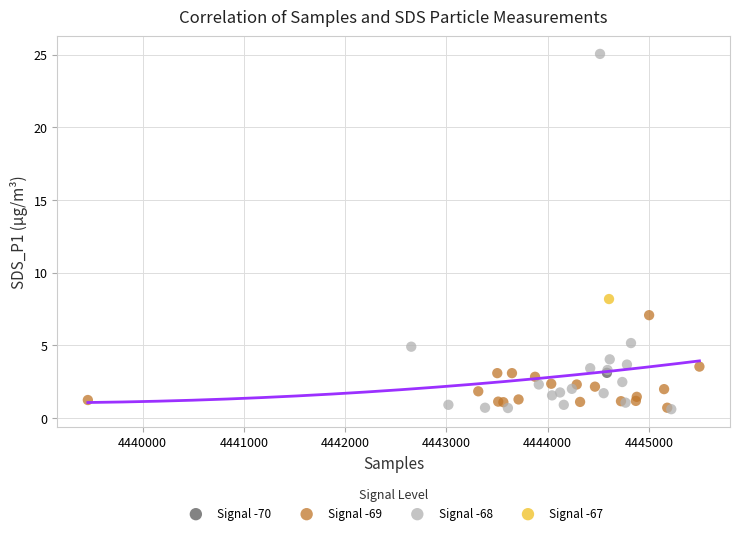

Which series contains the highest Y value?

Signal -68